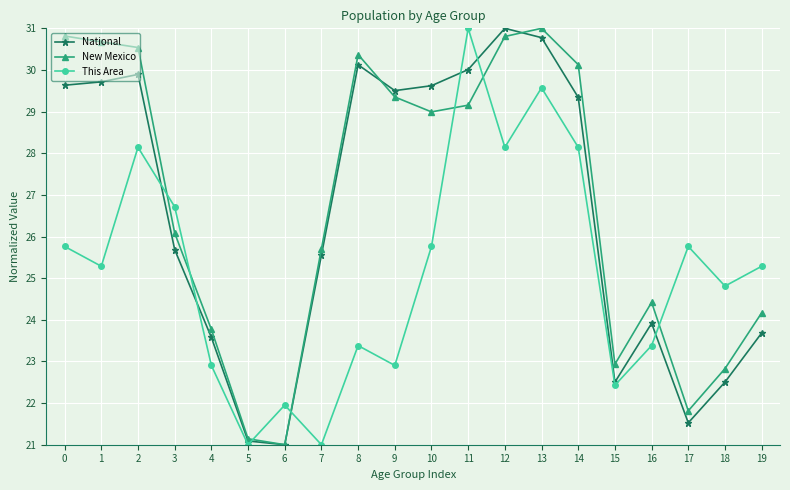

What is the minimum value shown in the chart?

21.0